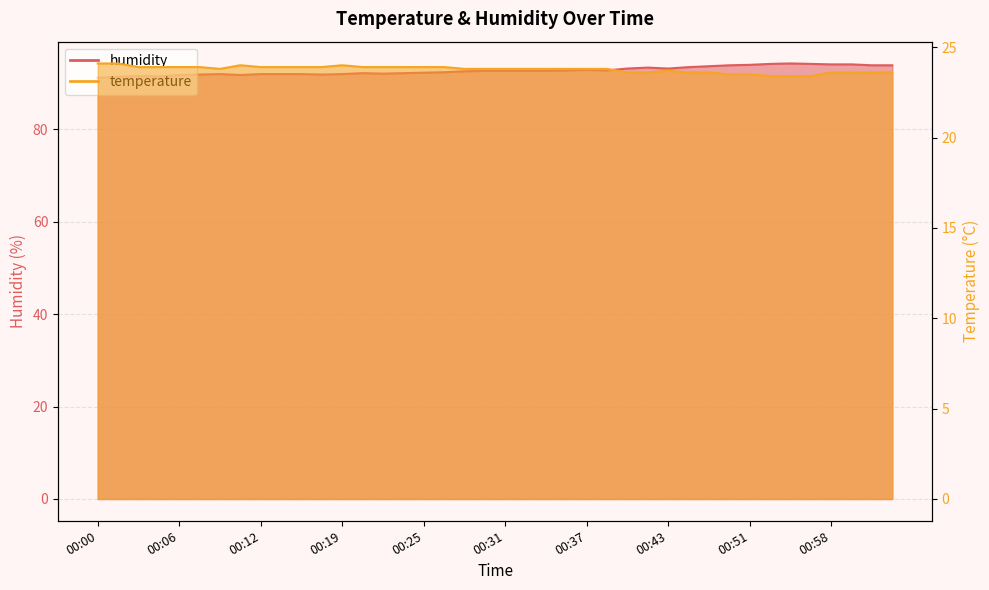

Between 00:17 and 00:35, which series saw the biggest shift?

humidity